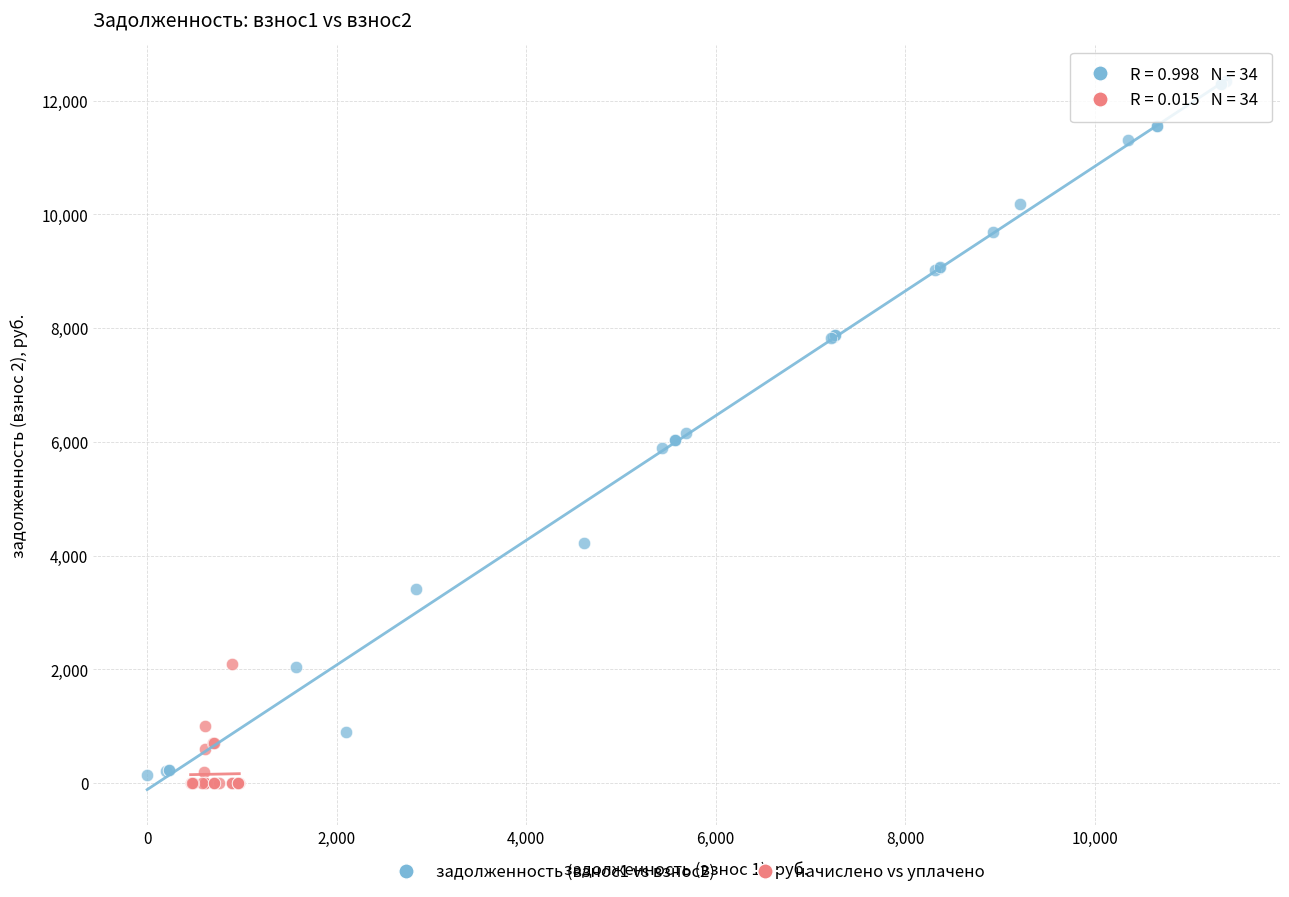

Which series has the widest spread of Y values?

задолженность (взнос1 vs взнос2)